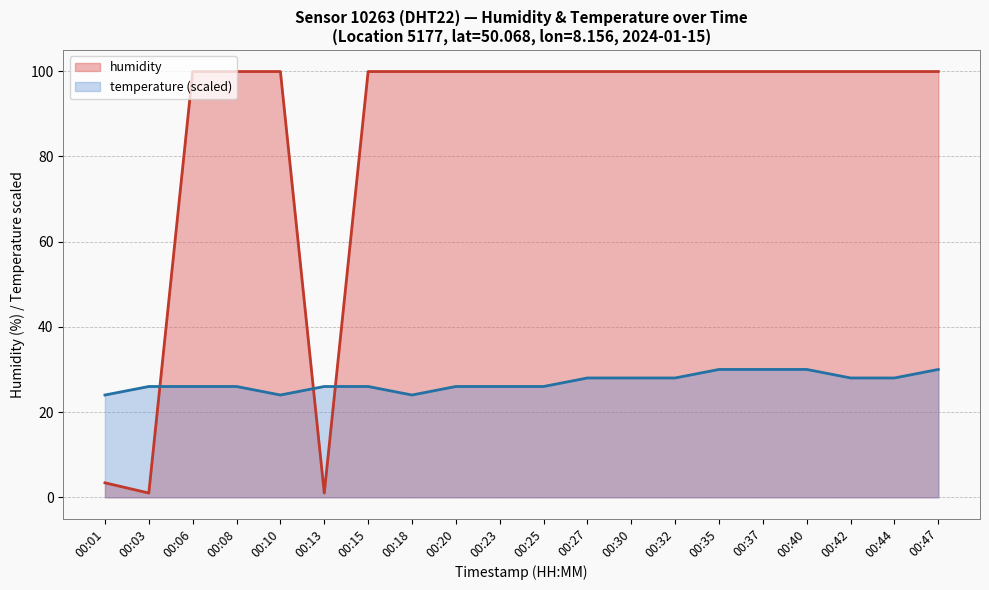

Reading left to right, extract all data points from this chart.

00:01=3.4	00:03=1.0	00:06=99.9	00:08=99.9	00:10=99.9	00:13=1.0	00:15=99.9	00:18=99.9	00:20=99.9	00:23=99.9	00:25=99.9	00:27=99.9	00:30=99.9	00:32=99.9	00:35=99.9	00:37=99.9	00:40=99.9	00:42=99.9	00:44=99.9	00:47=99.9